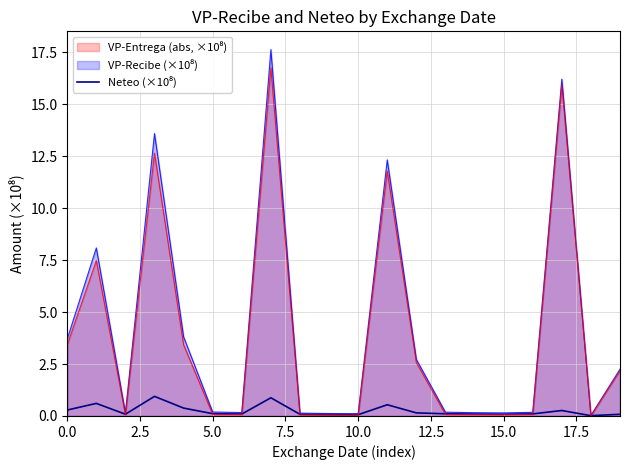

Is it true that the value at 5.0 is 0.0?

False